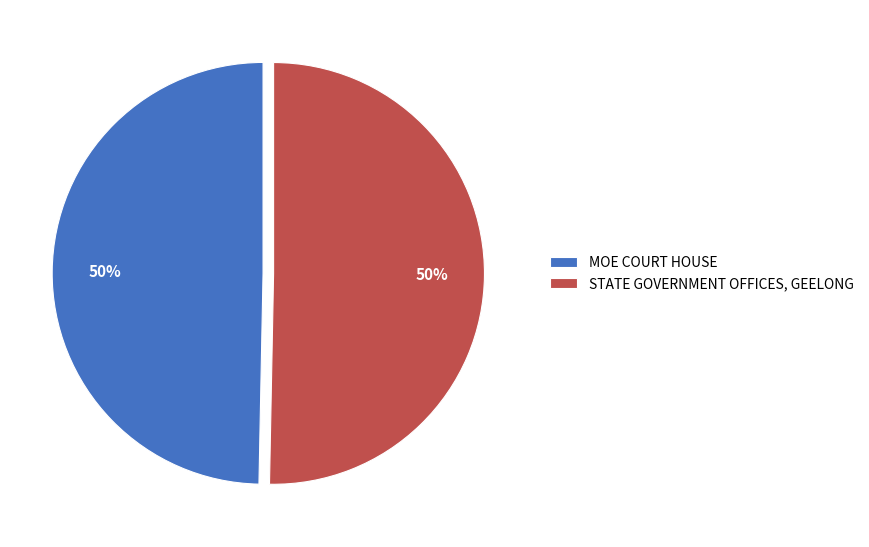

Approximately how many times larger is the value at MOE COURT HOUSE compared to STATE GOVERNMENT OFFICES, GEELONG?

1.0